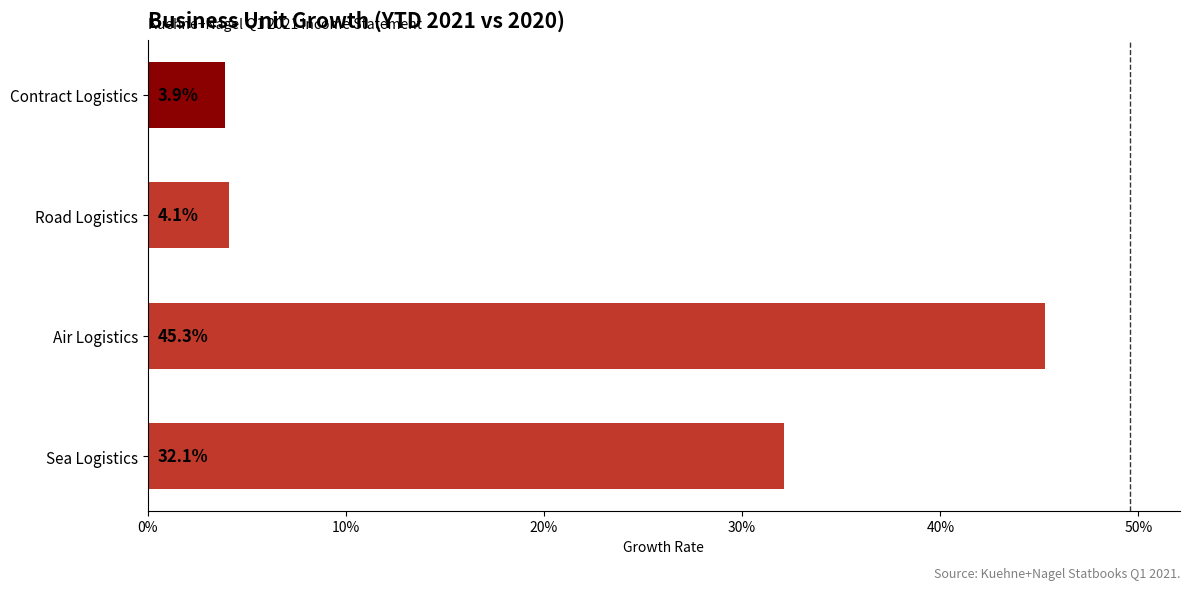

Does the chart contain any negative values?

No